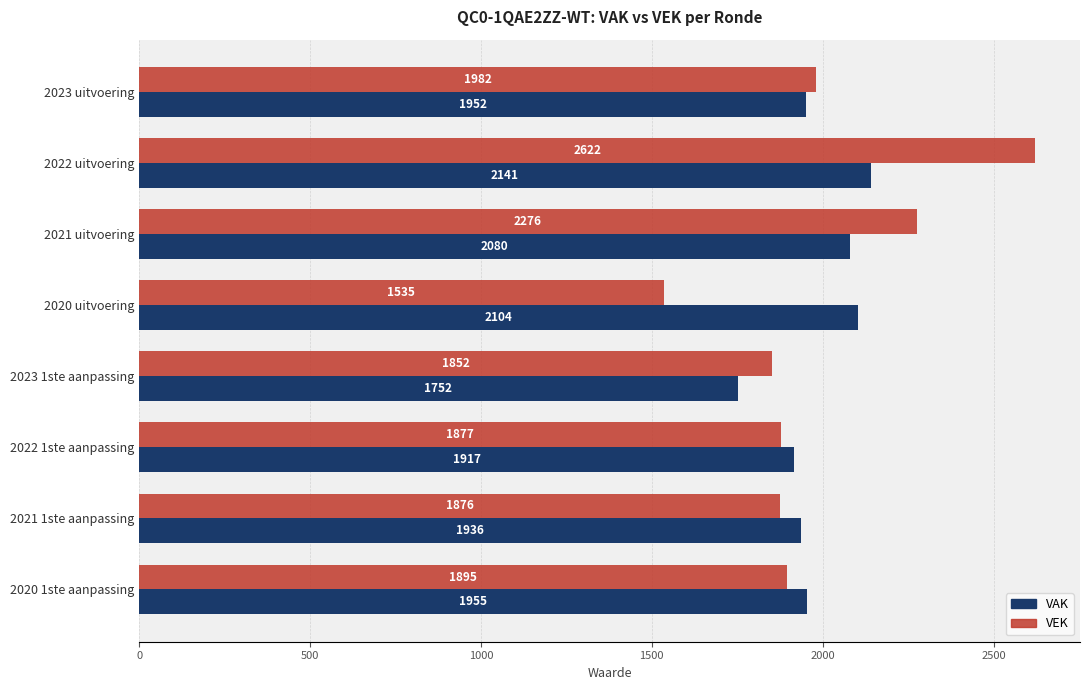

Rank the series by their average value, from lowest to highest.

VAK, VEK